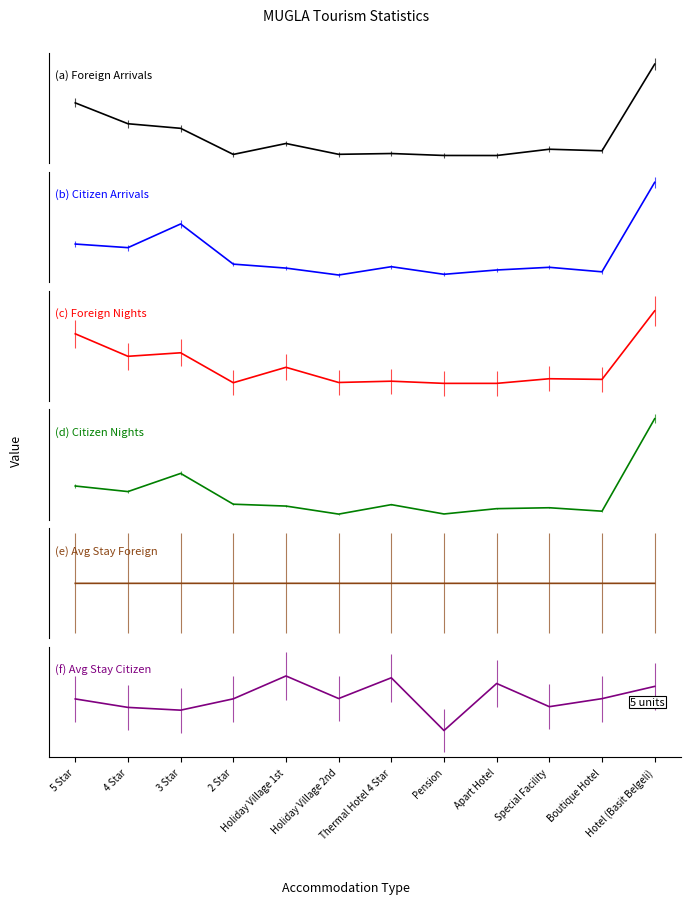

What is the smallest value displayed?

7.0